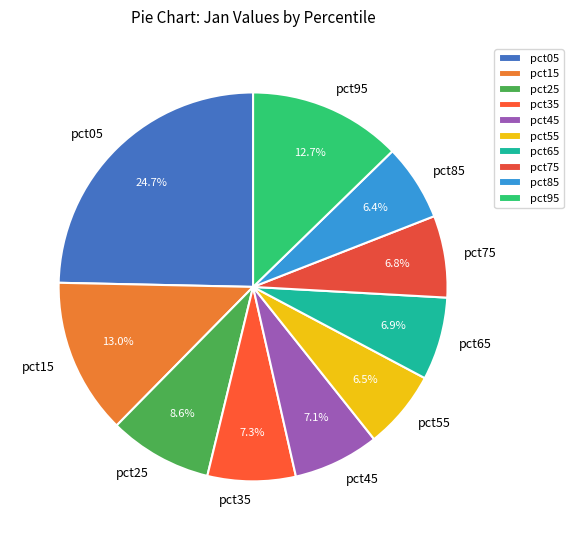

To the nearest percent, what is the combined percentage of pct95 and pct35?

20%